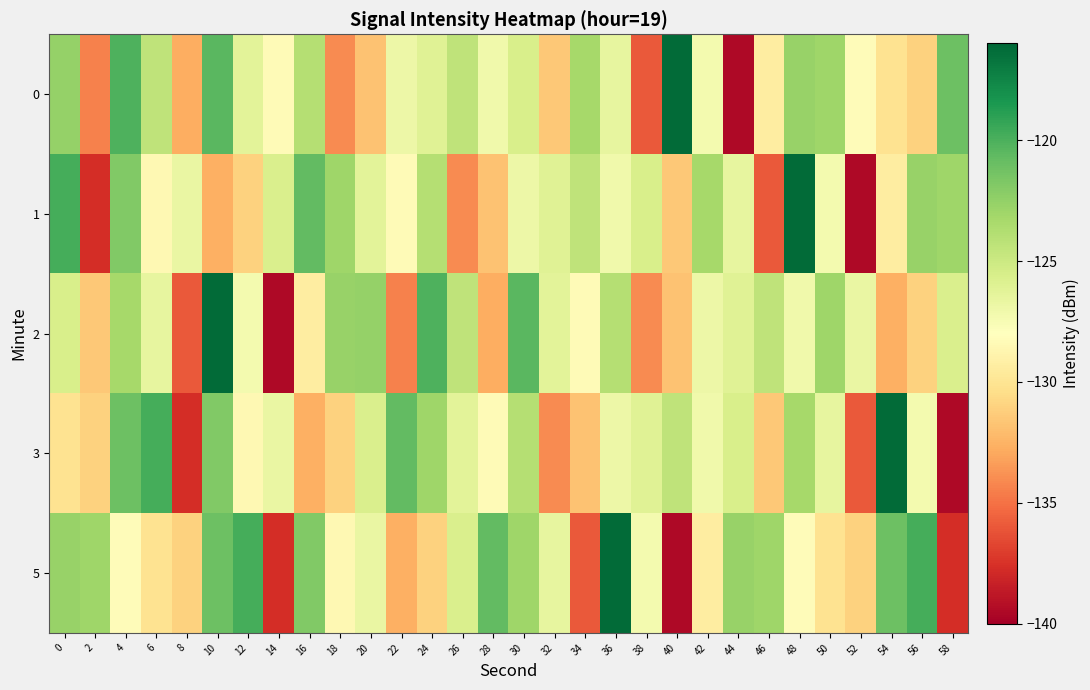

Which has a higher value, 26 or 36?

26